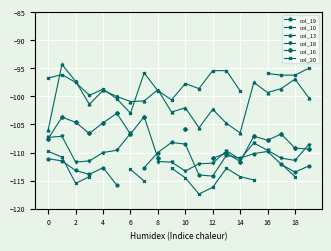

How many lines are shown in the chart?

6